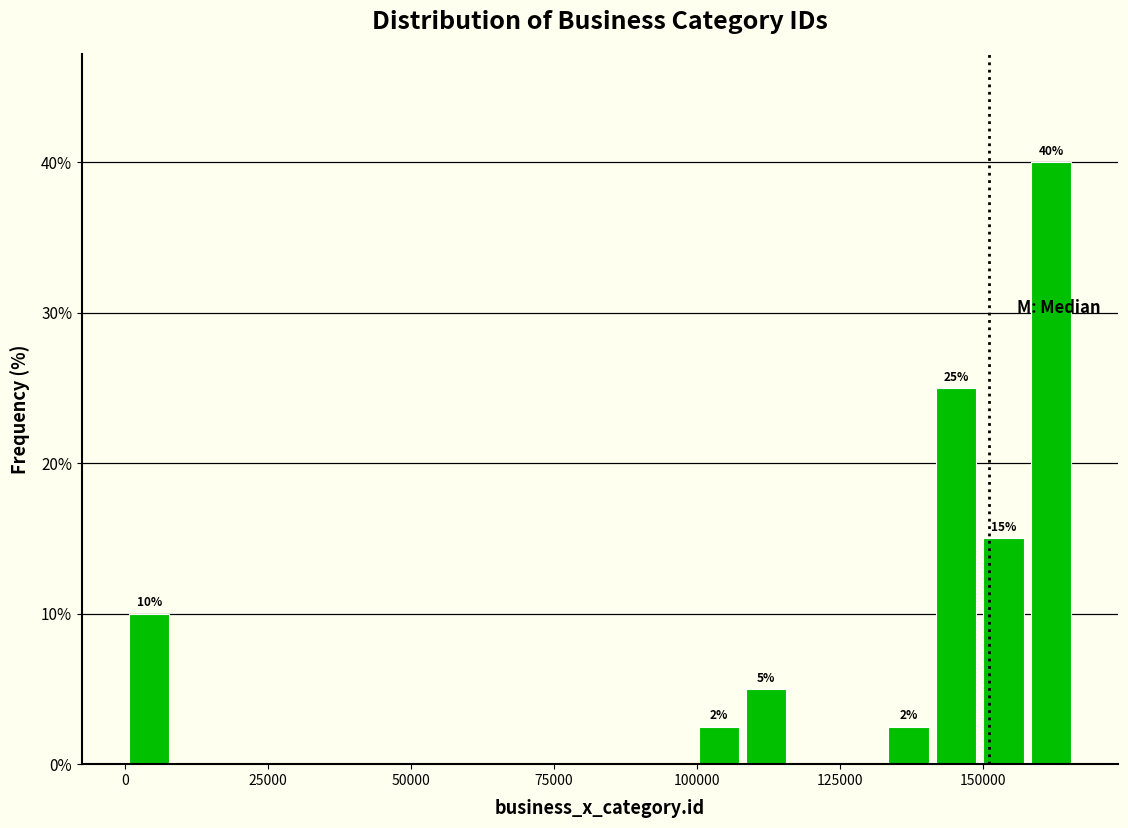

Read against the x-axis, roughly where is the centre of the tallest bar?

160000